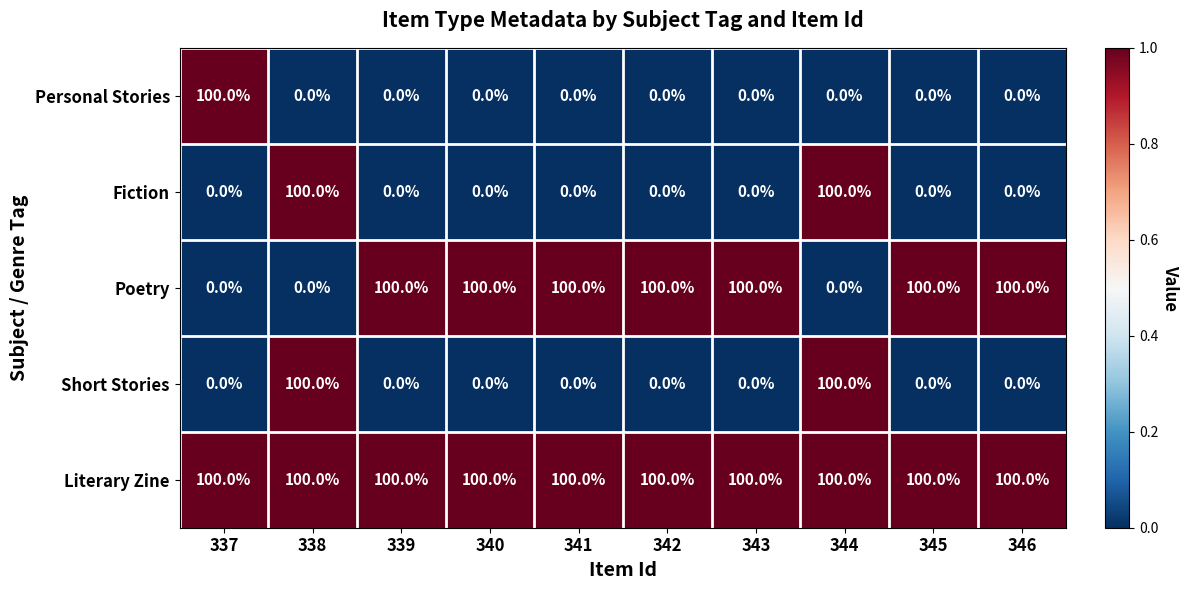

Which series has the largest total across all categories?

Literary Zine